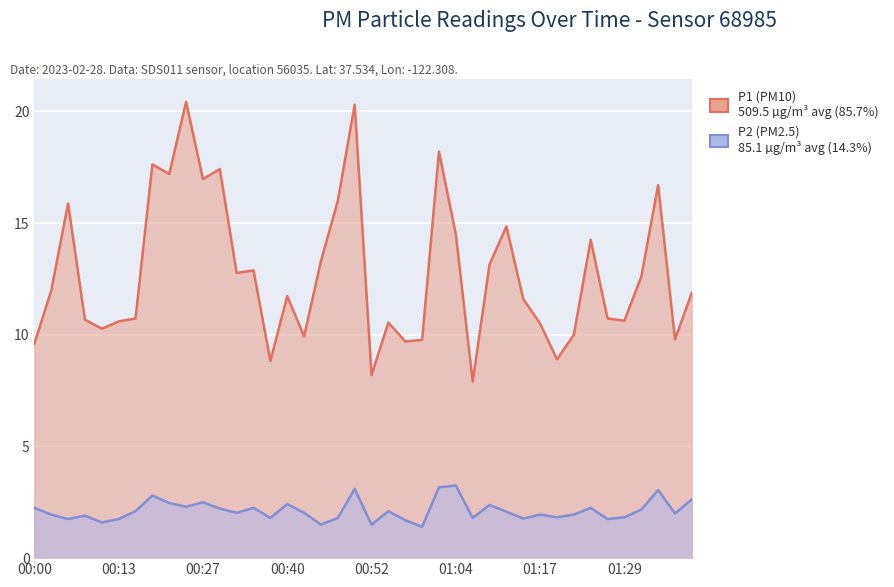

Reading left to right, transcribe all the data shown in this chart.

P1: 9.6	12.0	15.9	10.7	10.3	10.6	10.7	17.6	17.2	20.4	17.0	17.4	12.8	12.9	8.8	11.7	9.9	13.3	16.0	20.3	8.2	10.6	9.7	9.8	18.2	14.5	7.9	13.2	14.8	11.6	10.5	8.9	10.0	14.2	10.7	10.6	12.6	16.7	9.8	11.9
P2: 2.2	1.9	1.8	1.9	1.6	1.8	2.1	2.8	2.5	2.3	2.5	2.2	2.0	2.2	1.8	2.4	2.0	1.5	1.8	3.1	1.5	2.1	1.7	1.4	3.2	3.2	1.8	2.4	2.1	1.8	1.9	1.8	1.9	2.2	1.8	1.8	2.2	3.0	2.0	2.6